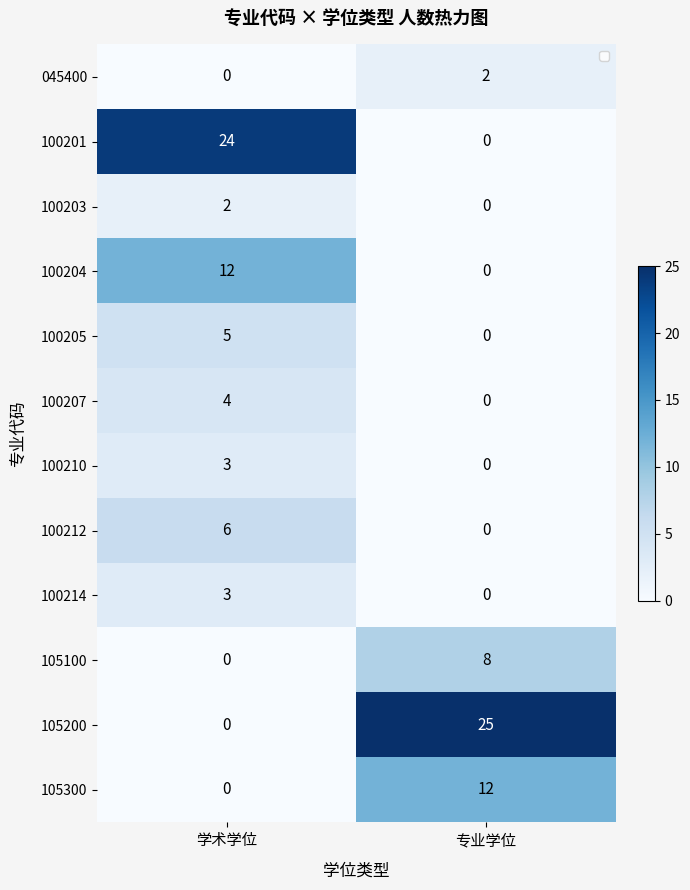

Which category has the lowest value across all series?

学术学位